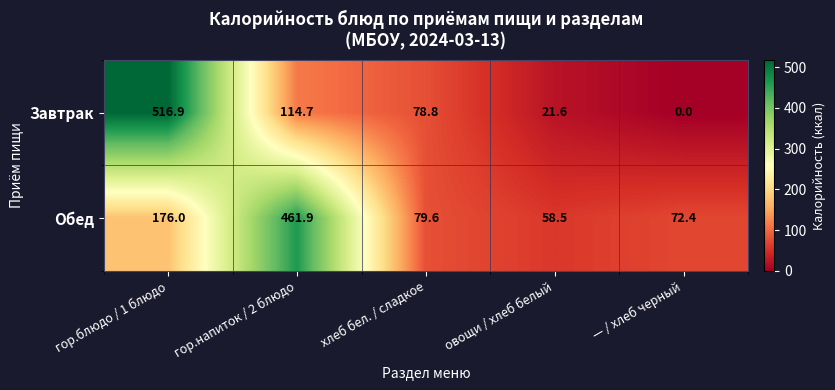

Rank the series by their average value, from highest to lowest.

Обед, Завтрак